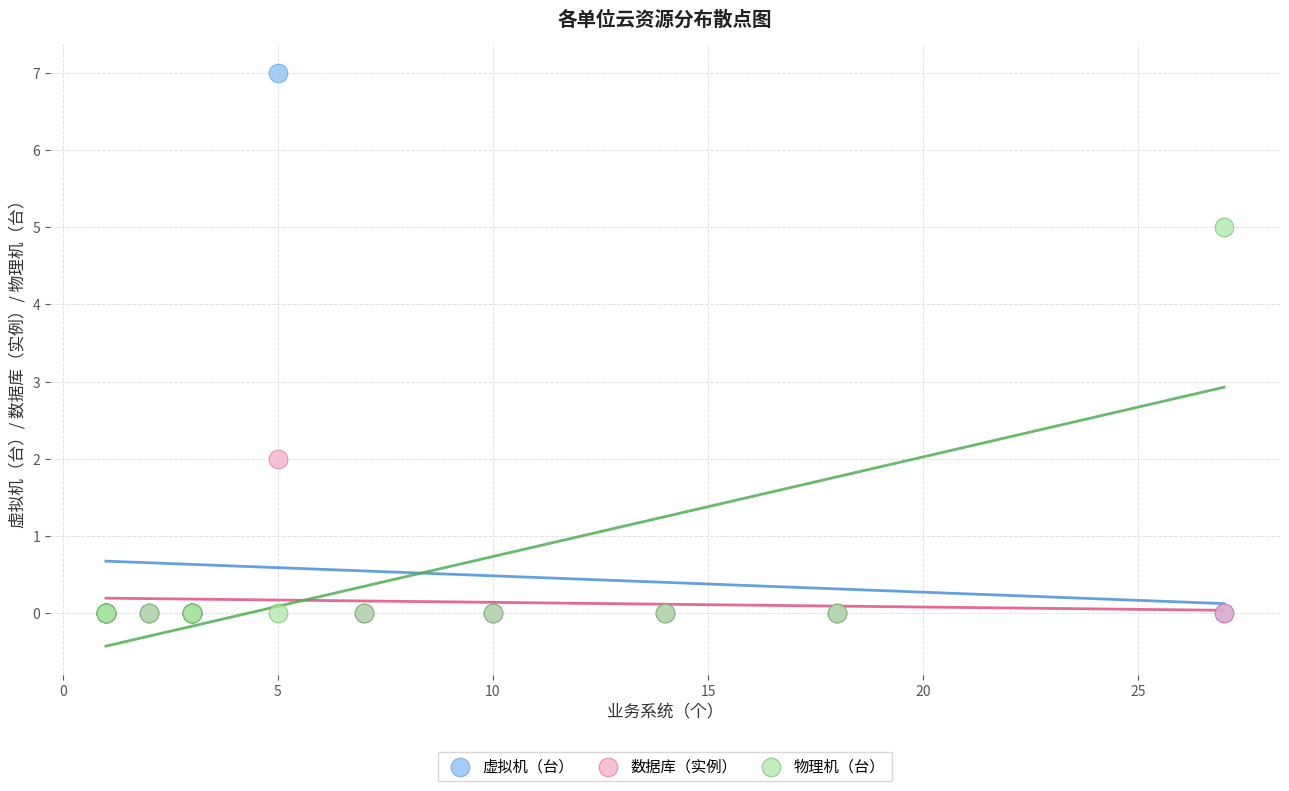

What are all the series names shown in the legend?

虚拟机（台）, 数据库（实例）, 物理机（台）